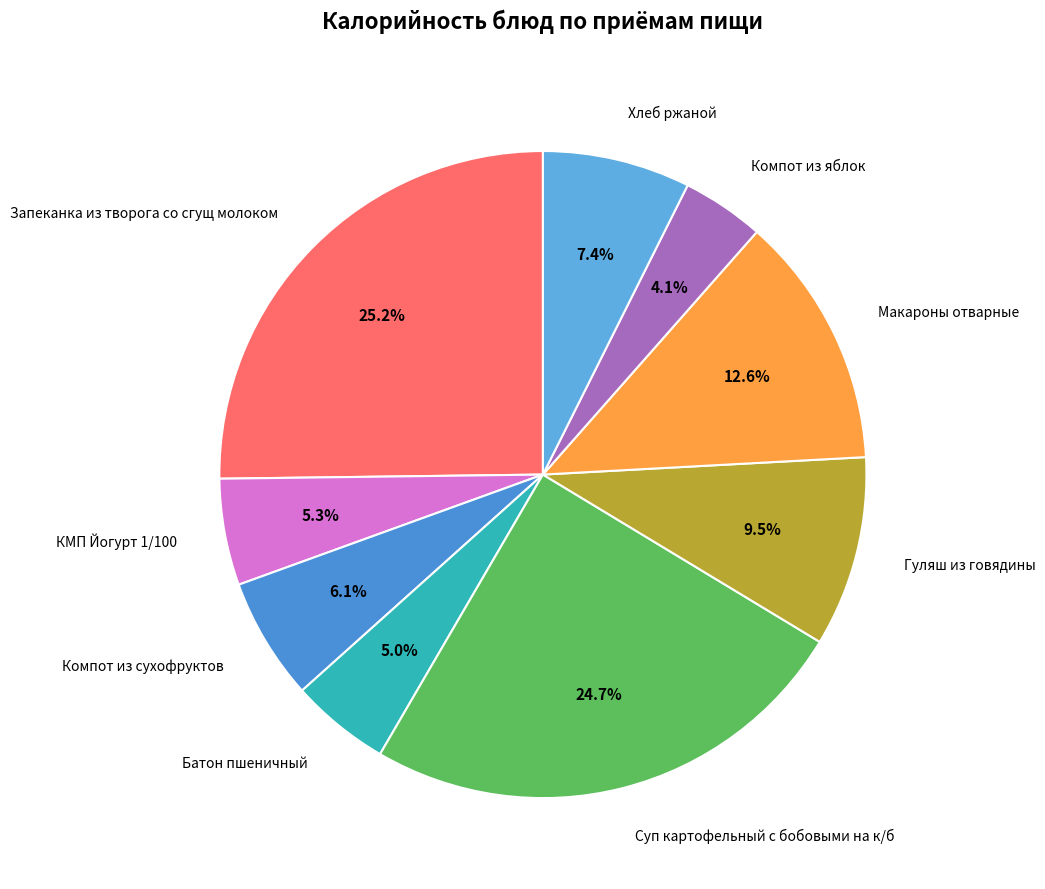

What is the smallest slice in the pie chart?

Компот из яблок